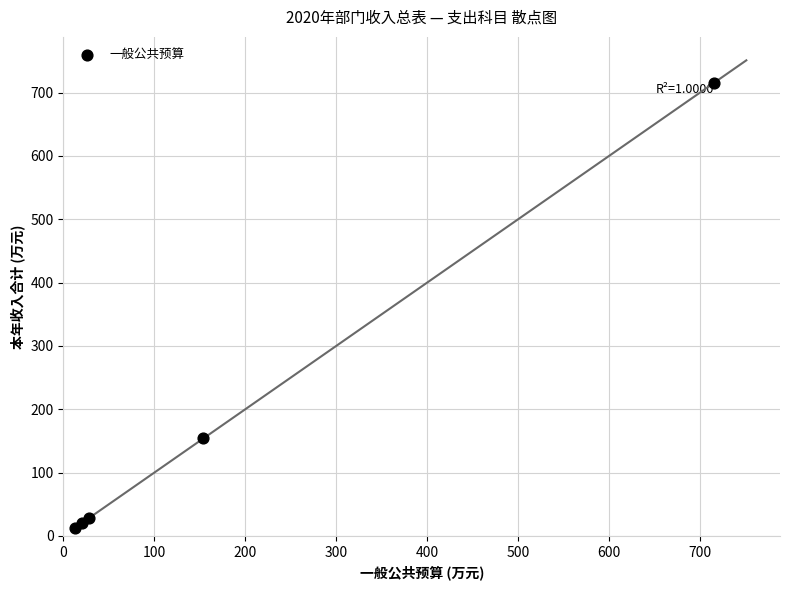

What Y value in the scatter plot is closest to 364?

153.9